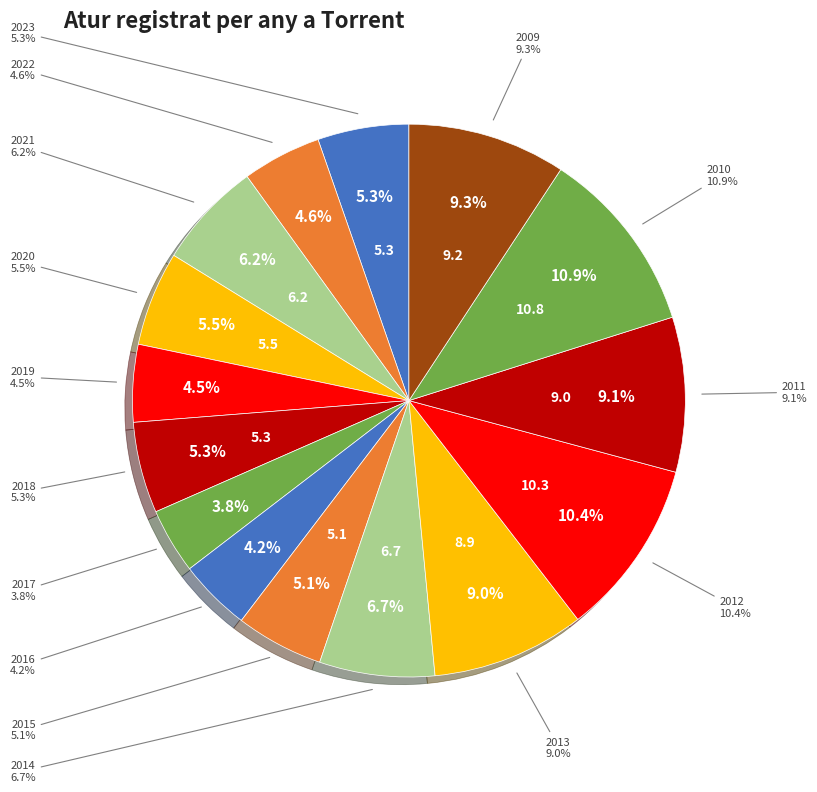

What portion of the pie excludes 2010?

89.1%